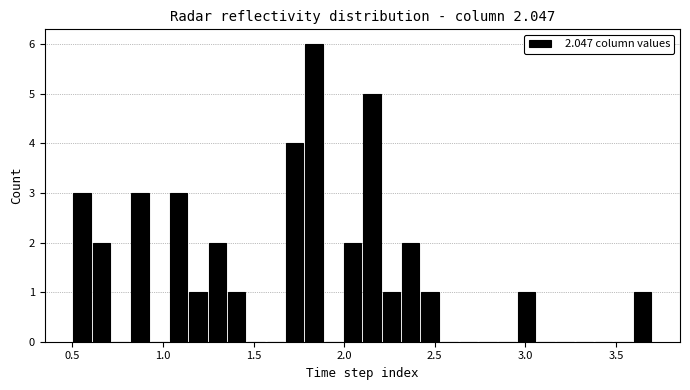

Around what value on the x-axis is the tallest bar? Give the approximate position of its centre, as read against the axis.

1.85